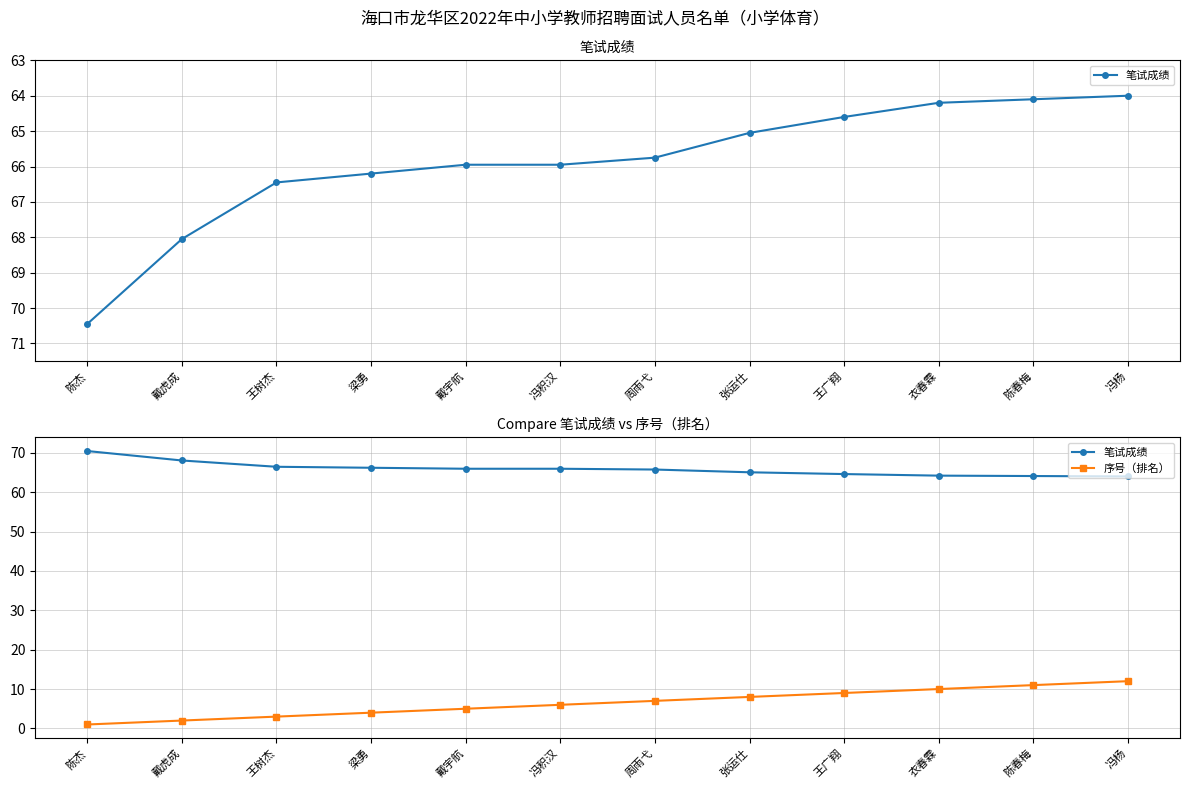

Does the chart have visible grid lines?

Yes